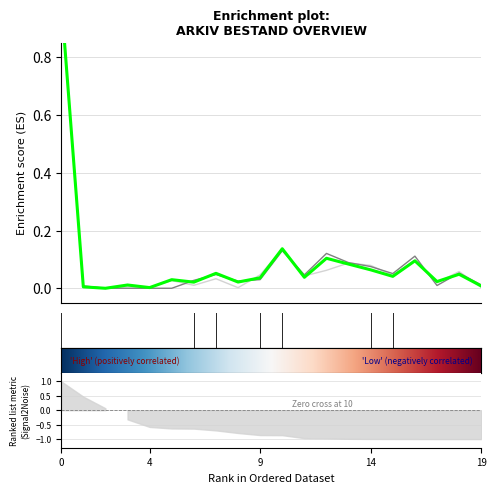

What is the difference between the maximum and minimum values in the total_bestand series?

1.0